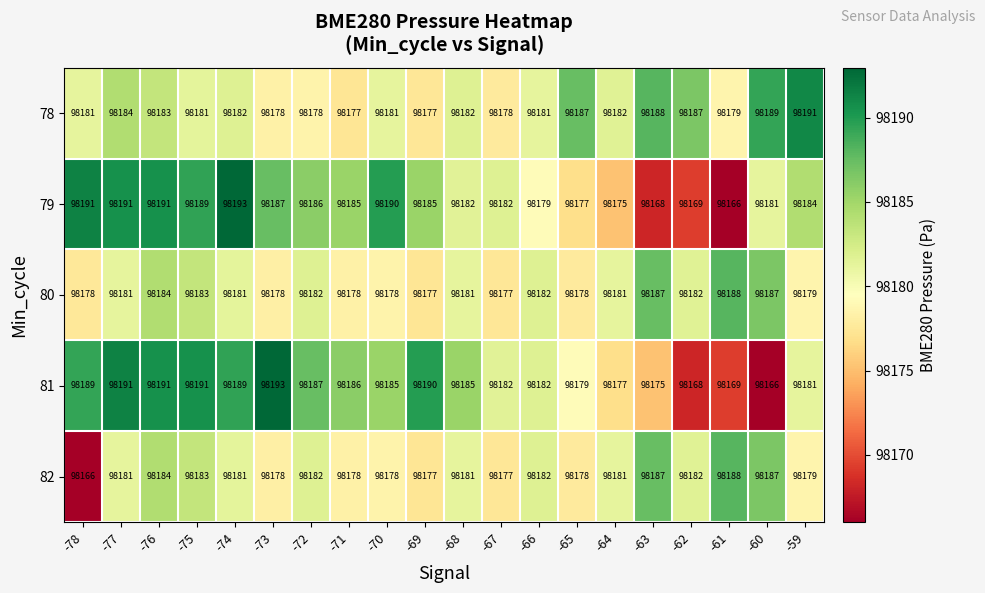

Where does the 78 series first go above 98182?

-77